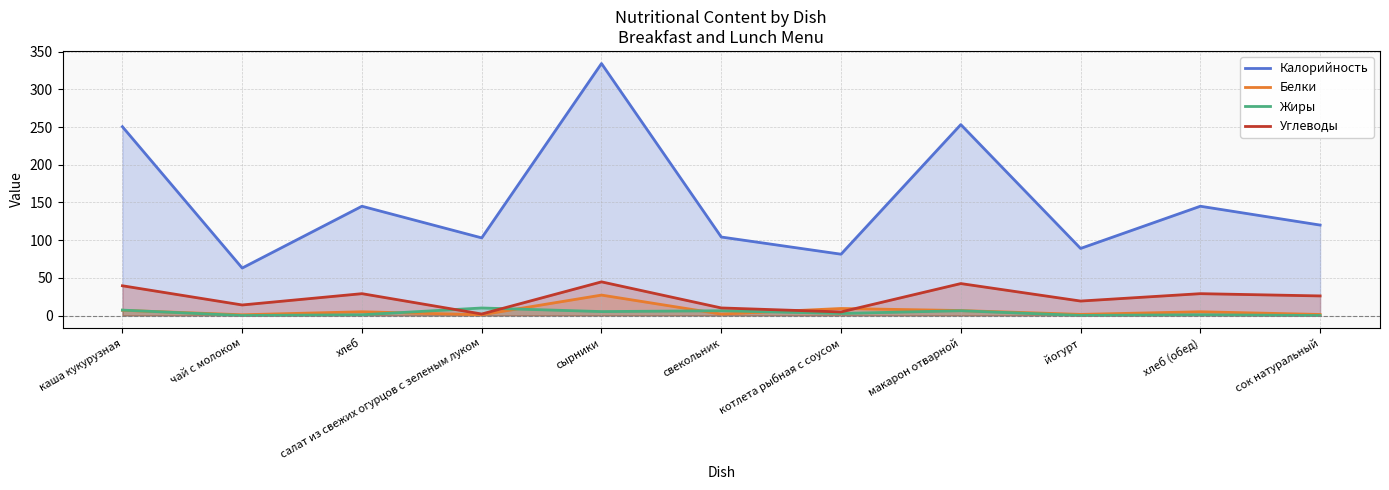

What is the value of the Калорийность point at the 5th from the left?

334.3